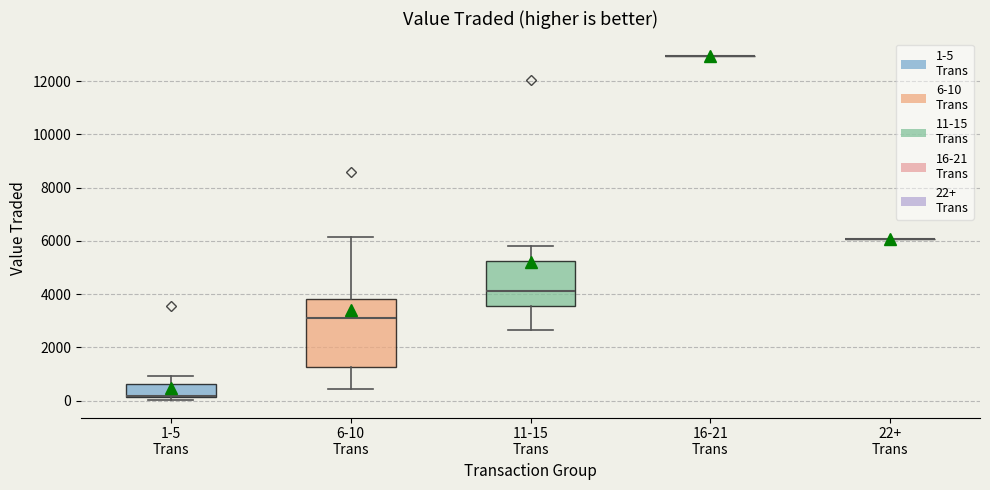

Where does the upper whisker of the box for 1-5 Trans end on the y-axis? The values are not printed on the chart, so give them approximately, as read against the axis.

1000